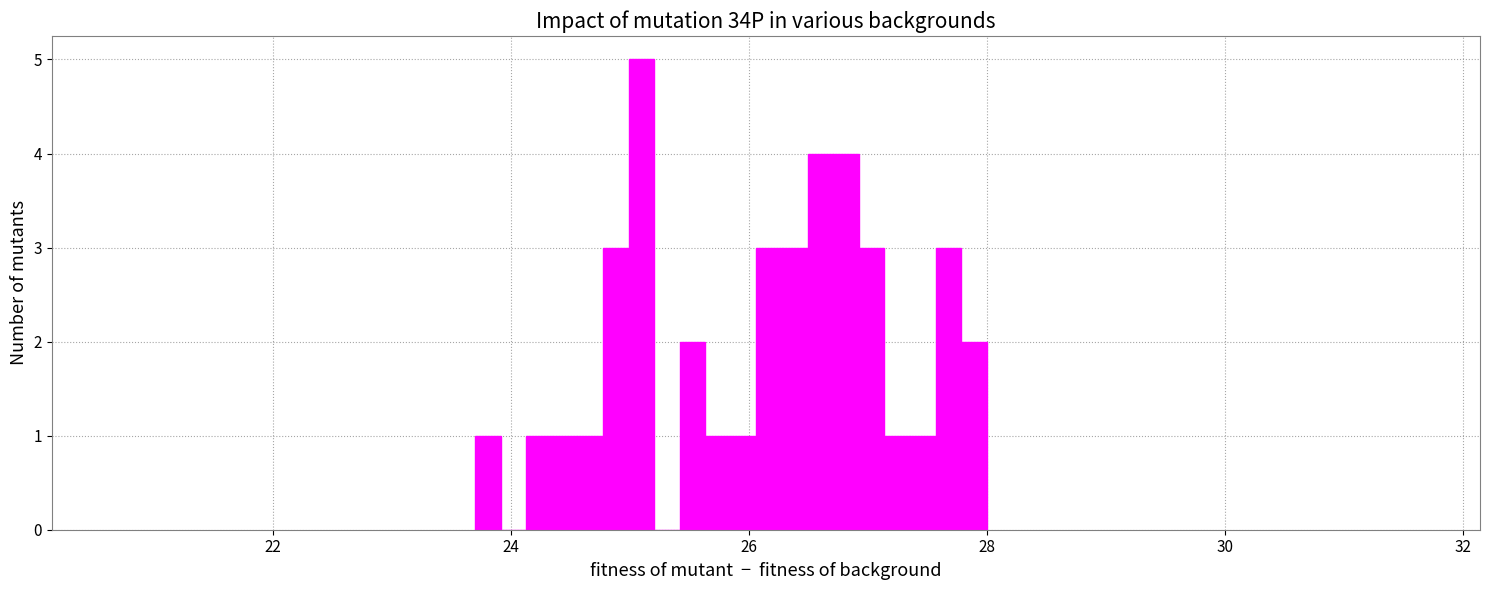

Around what value on the x-axis is the tallest bar? Give the approximate position of its centre, as read against the axis.

25.0